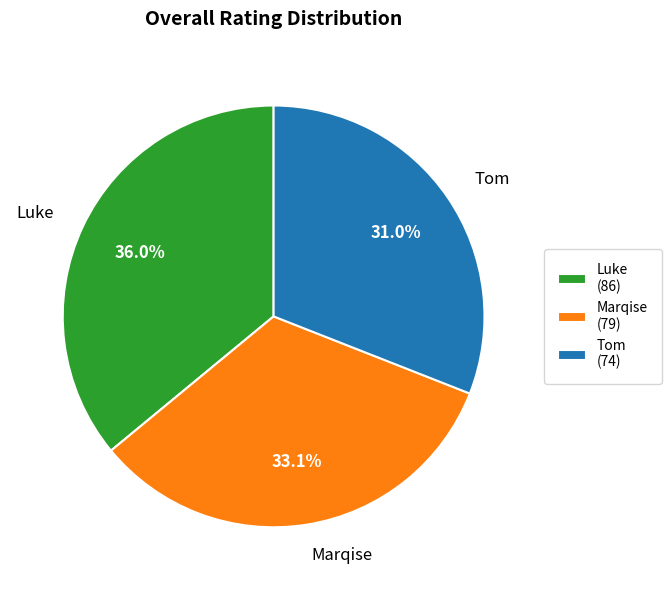

Is it true that Luke is 36% of the pie?

True